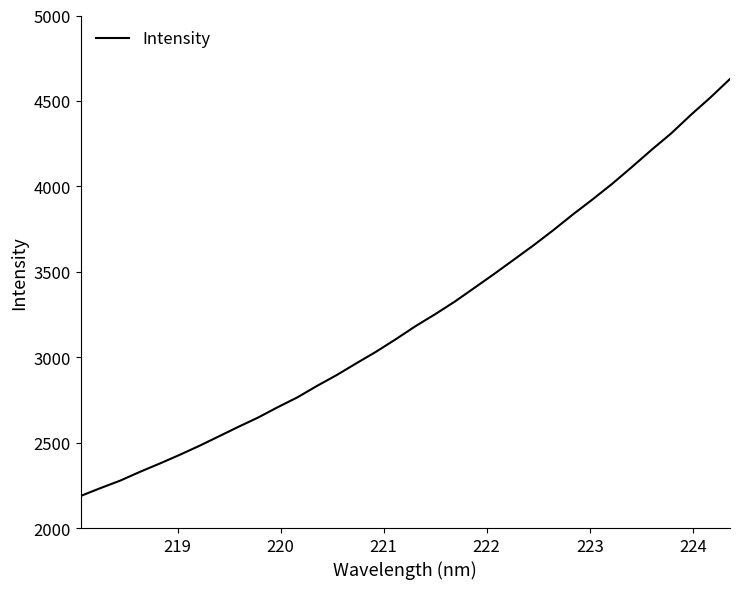

What is the smallest value displayed?

2187.7